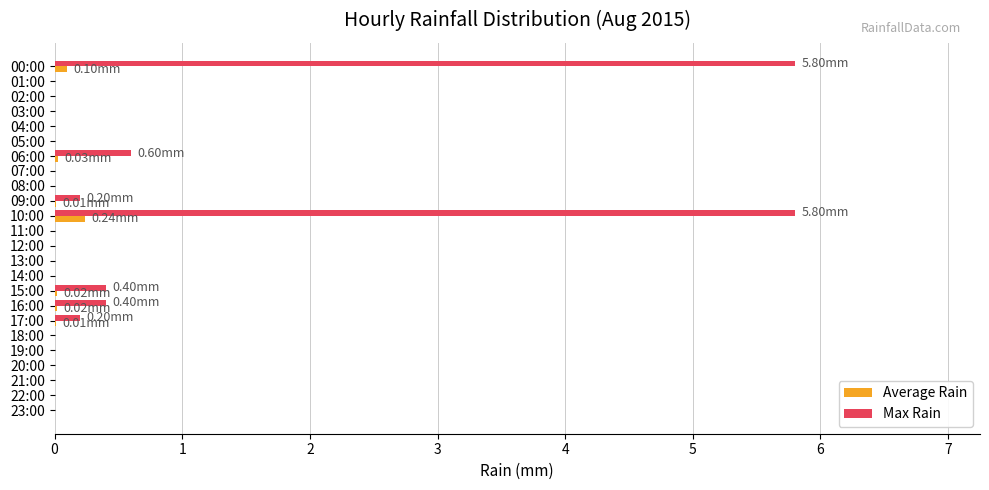

Between 05:00 and 10:00, which series saw the biggest shift?

Max Rain